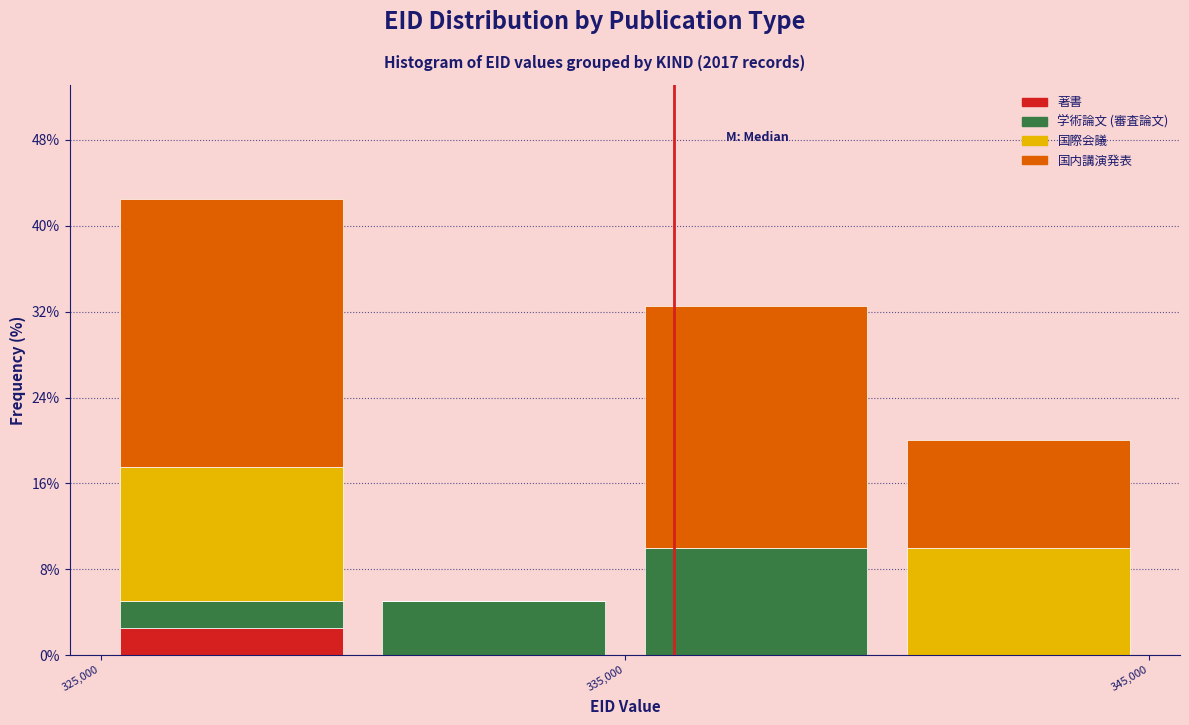

Reading left to right, list every stacked bar in this chart as the range it spans on the x-axis followed by its total height. The values are not printed on the chart, so give them approximately, as read against the axis.

325000 to 330000: 43
330000 to 335000: 5
335000 to 340000: 33
340000 to 345000: 20